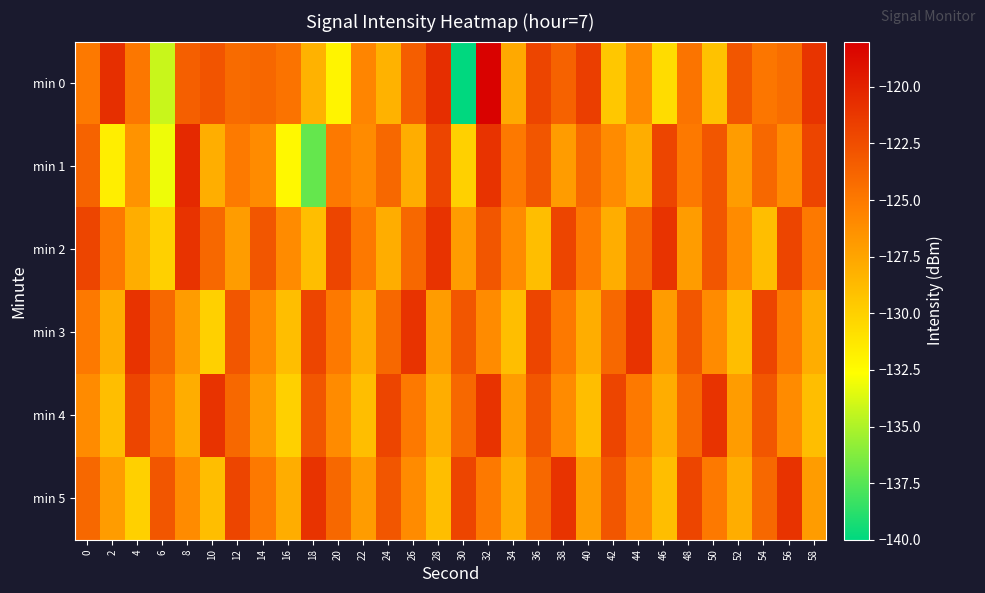

List the series in order of their peak value, lowest first.

min 2, min 3, min 4, min 5, min 1, min 0